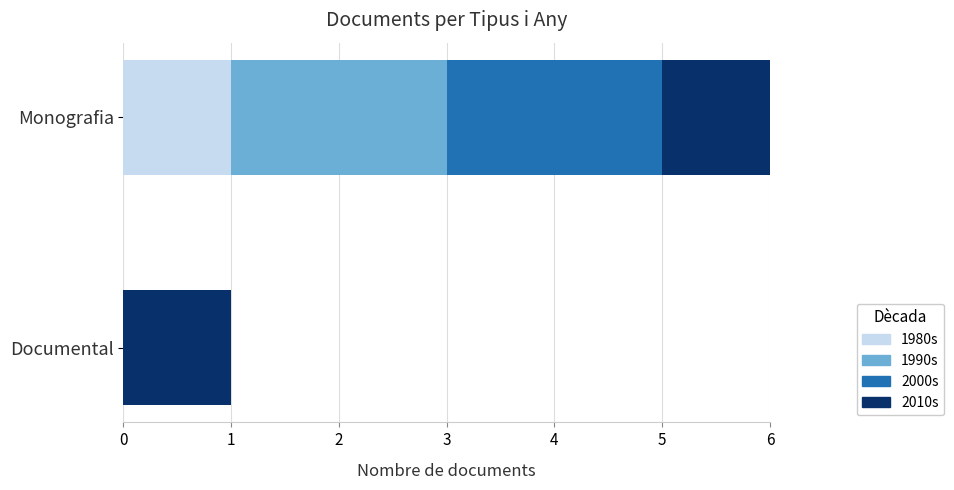

How many bars are there in total?

8